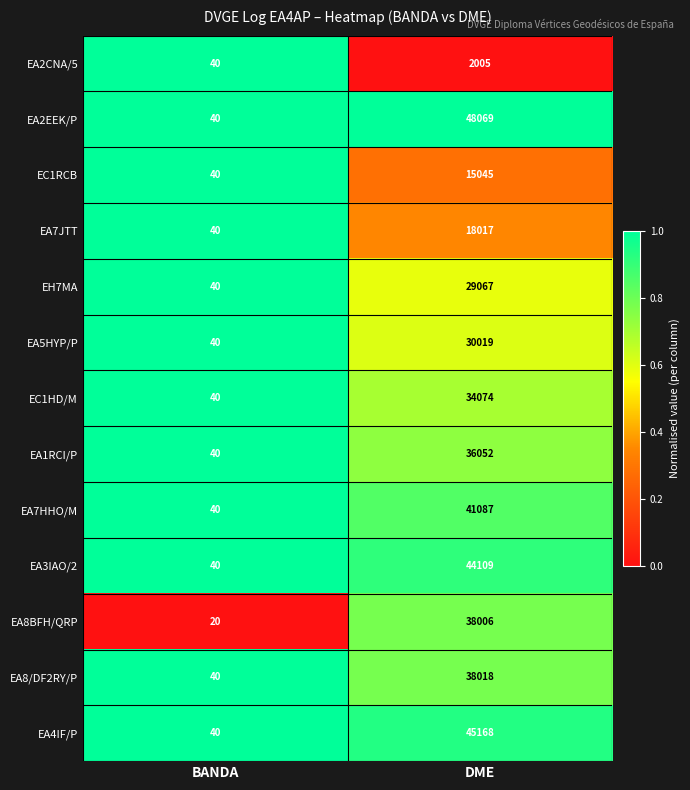

Reading left to right, list all the values displayed in this chart.

EA2CNA/5: 40	2005
EA2EEK/P: 40	48069
EC1RCB: 40	15045
EA7JTT: 40	18017
EH7MA: 40	29067
EA5HYP/P: 40	30019
EC1HD/M: 40	34074
EA1RCI/P: 40	36052
EA7HHO/M: 40	41087
EA3IAO/2: 40	44109
EA8BFH/QRP: 20	38006
EA8/DF2RY/P: 40	38018
EA4IF/P: 40	45168